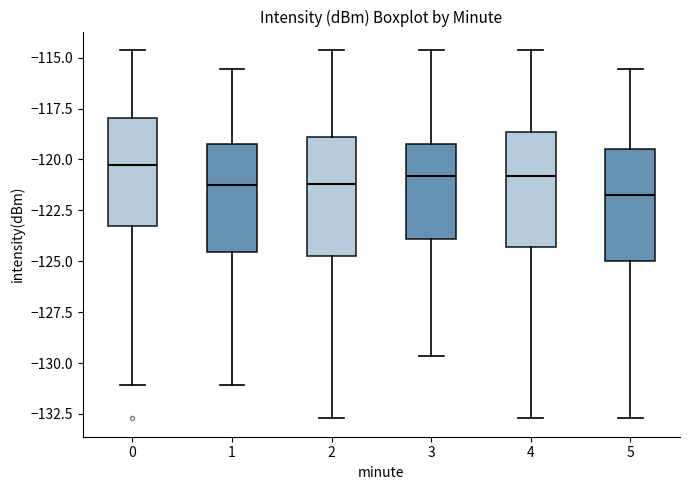

Where is the lower edge of the box at x = 5 on the y-axis? The values are not printed on the chart, so give them approximately, as read against the axis.

-125.0